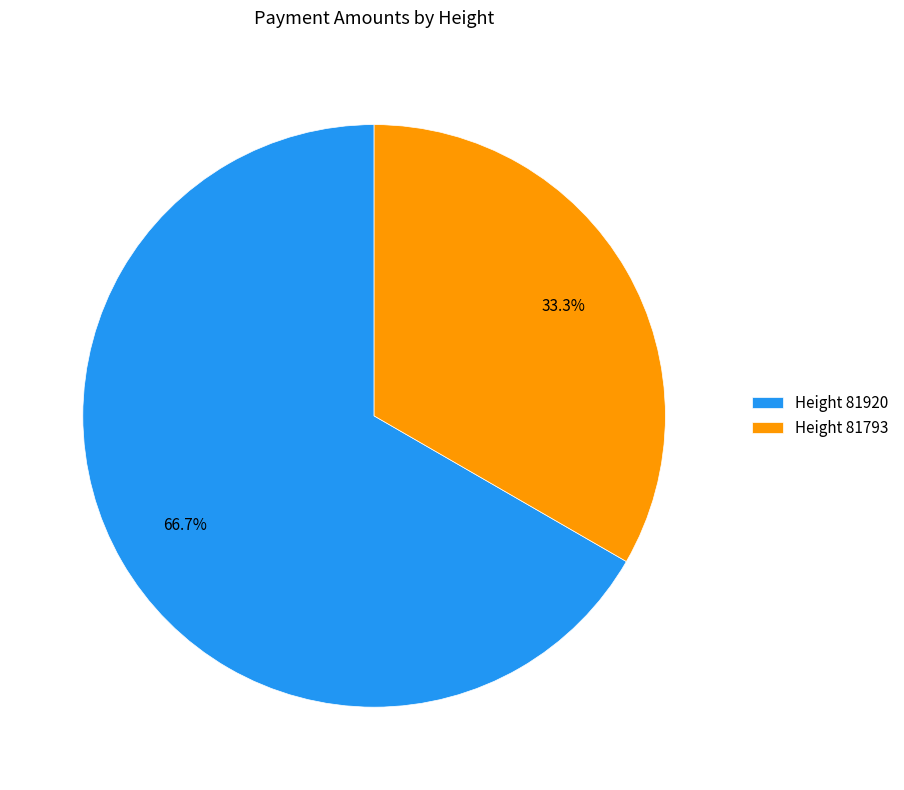

What percentage is NOT represented by Height 81793?

66.7%